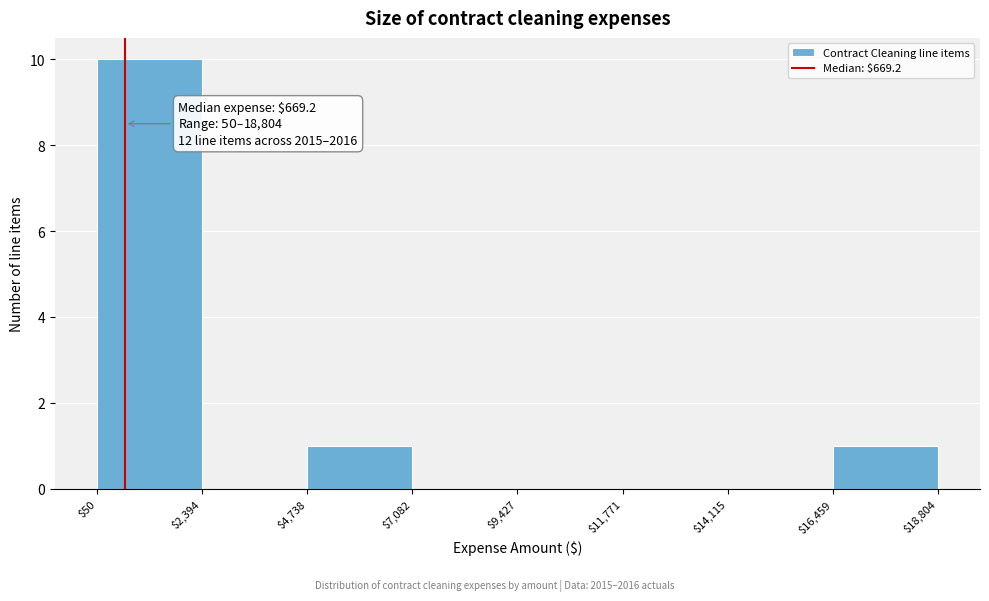

Which range on the x-axis has the tallest bar?

$50 to $2,394